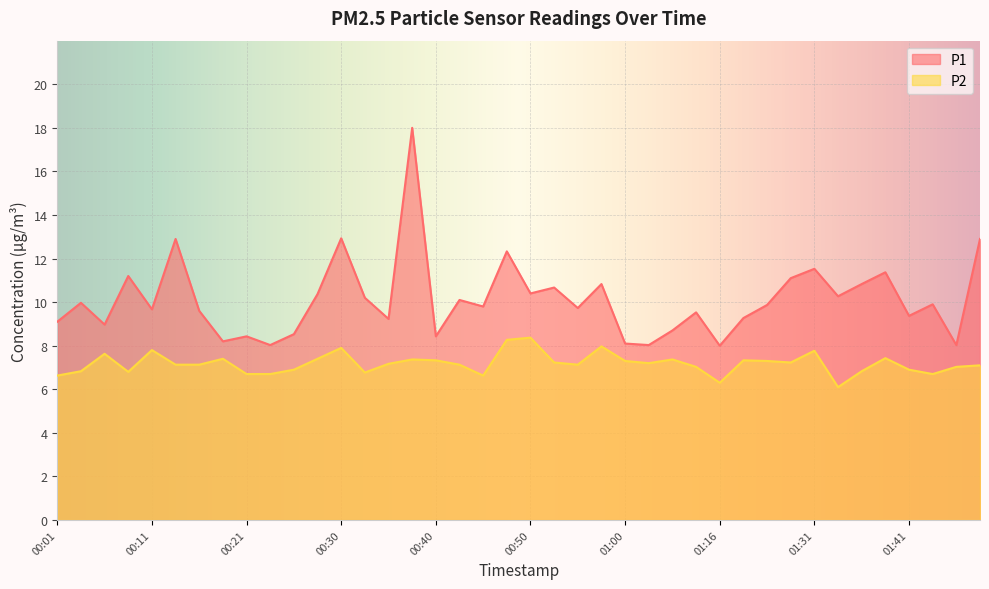

What position from the right is 00:50?

20